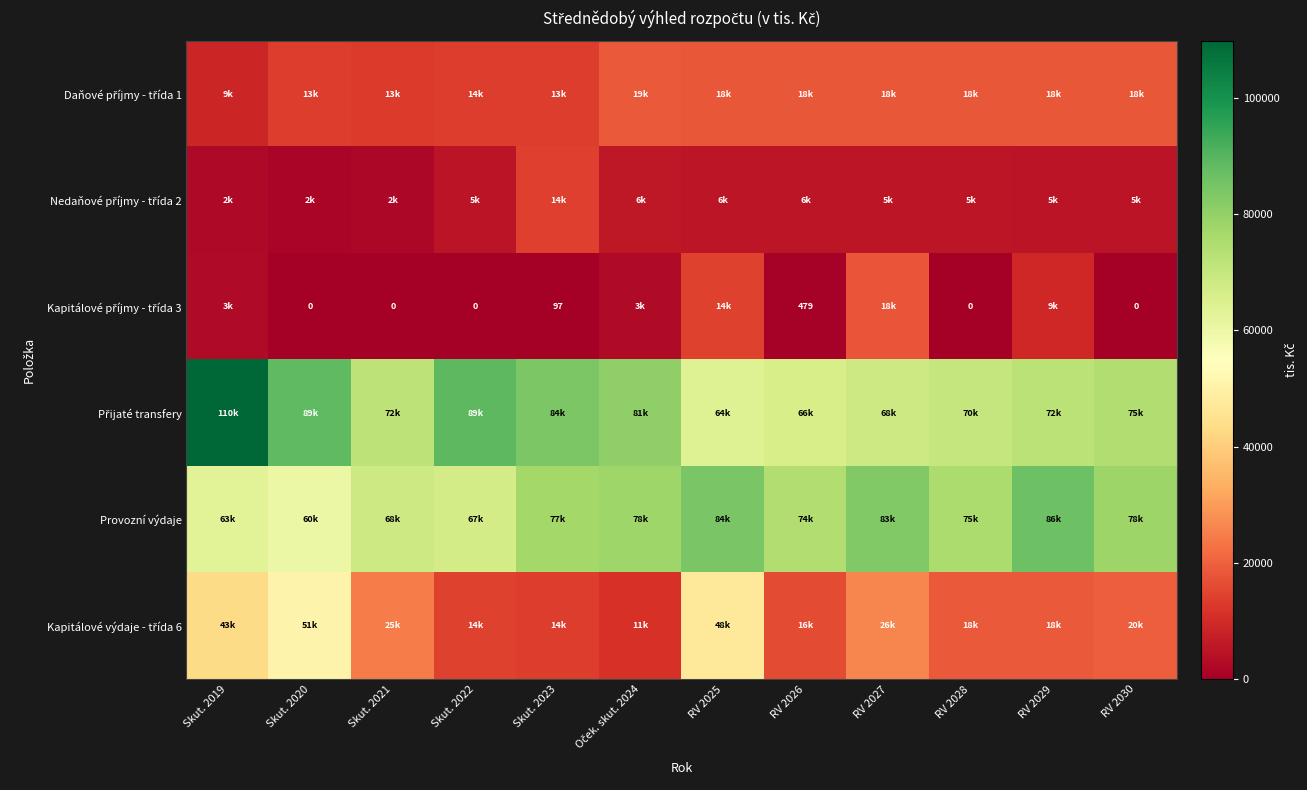

What is the sum of the Nedaňové příjmy - třída 2 values at Skut. 2022 and Skut. 2020?

6713